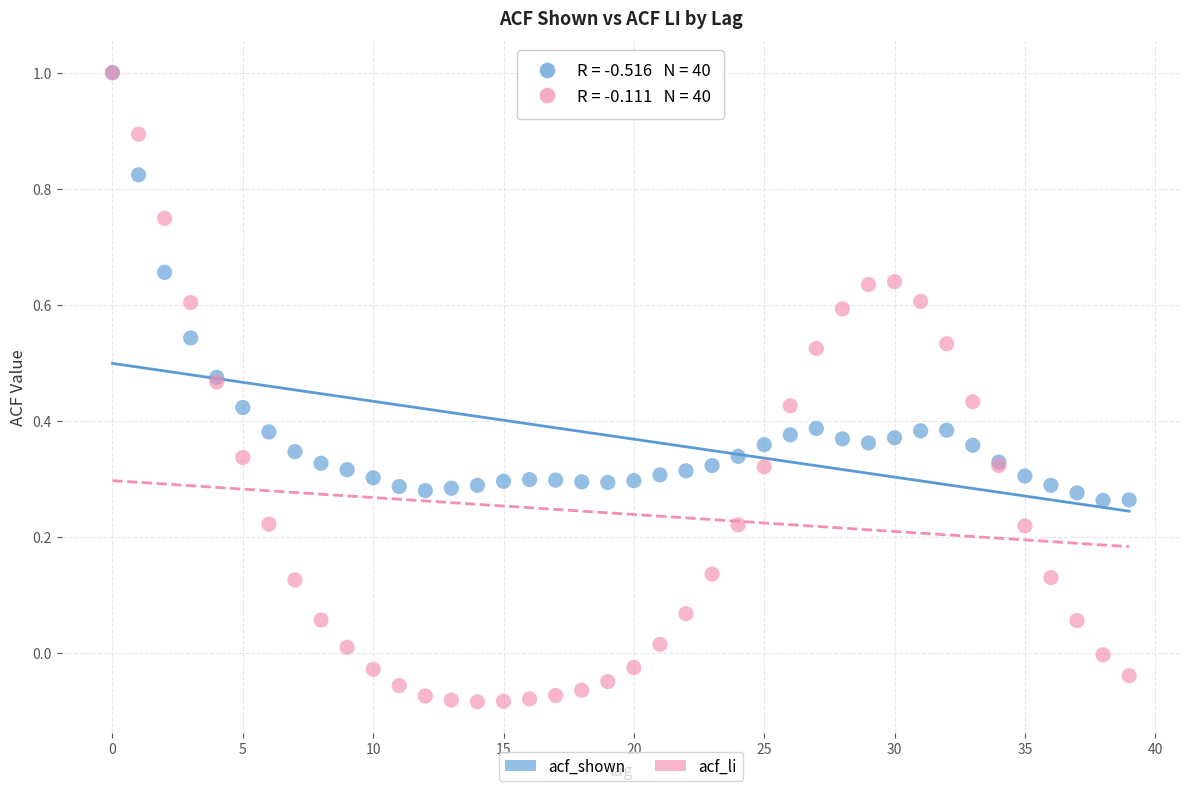

What are all the series names shown in the legend?

acf_shown, acf_li